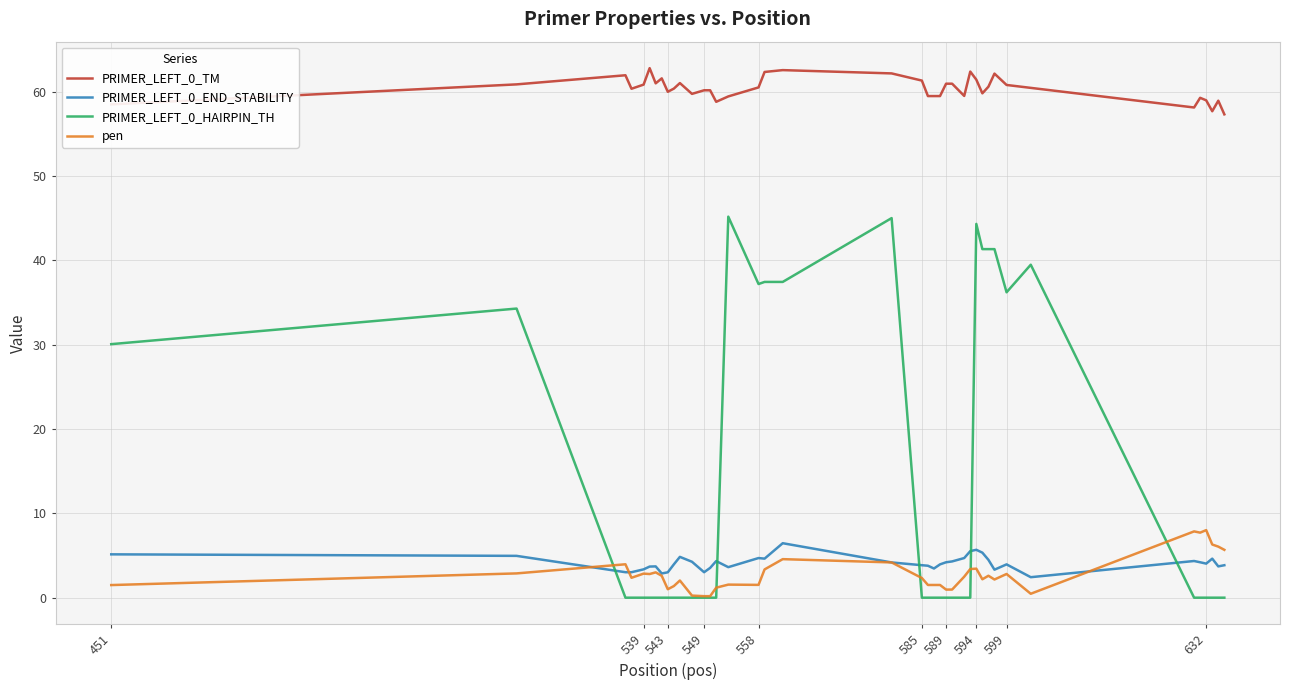

Which series has the largest total across all categories?

PRIMER_LEFT_0_TM